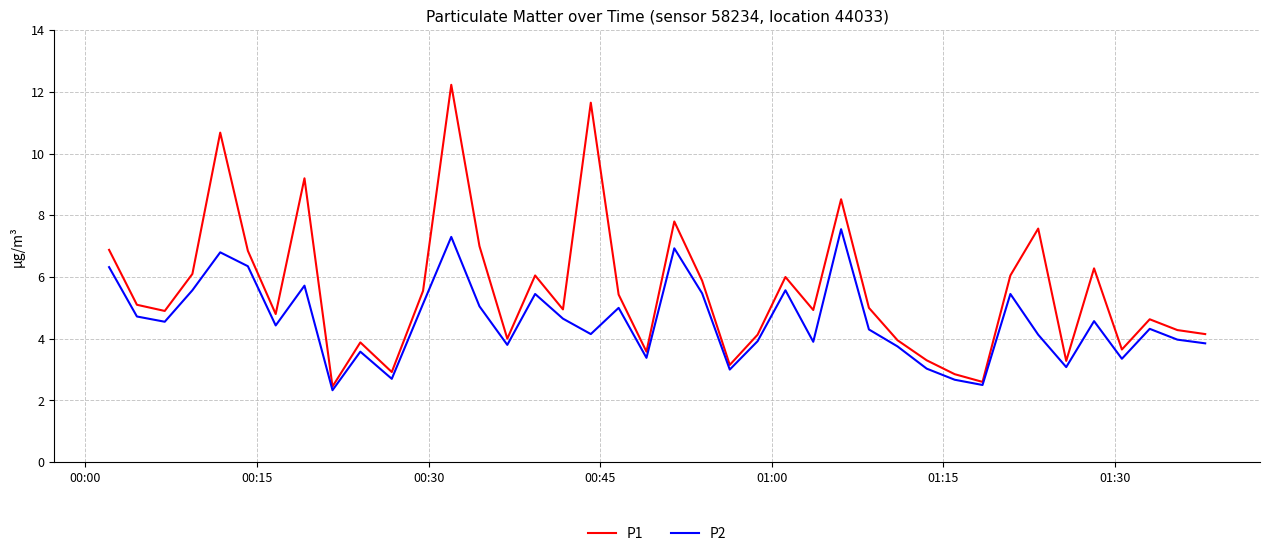

List the series in order of their peak value, highest first.

P1, P2